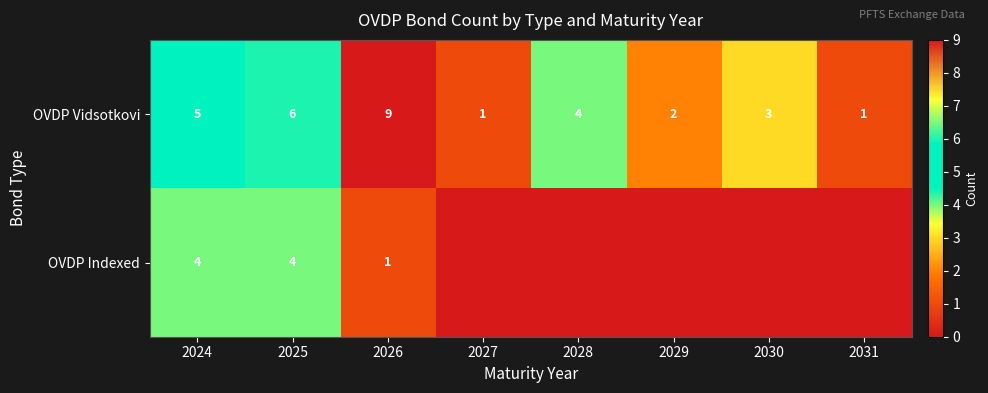

At which category is the sum across all series the highest?

2025